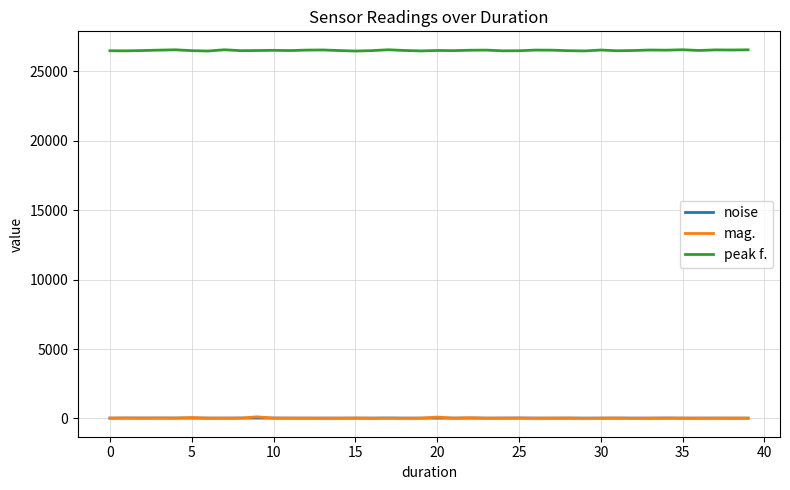

True or false: mag. and peak f. intersect in this chart.

False